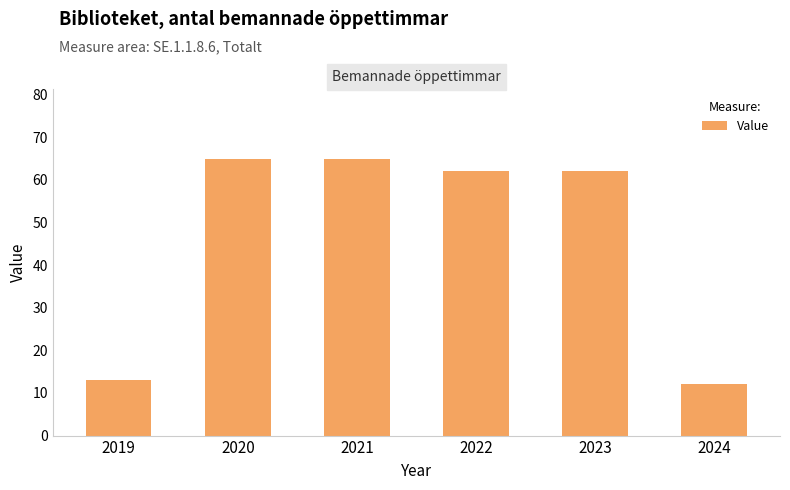

What is the minimum value shown in the chart?

12